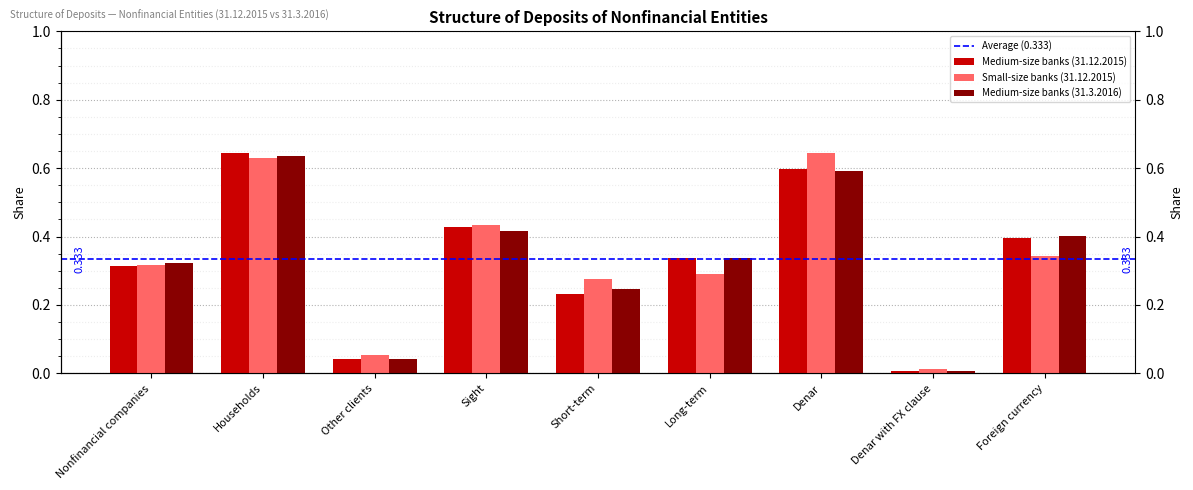

What value does the Medium-size banks (31.3.2016) series have at Sight?

0.4